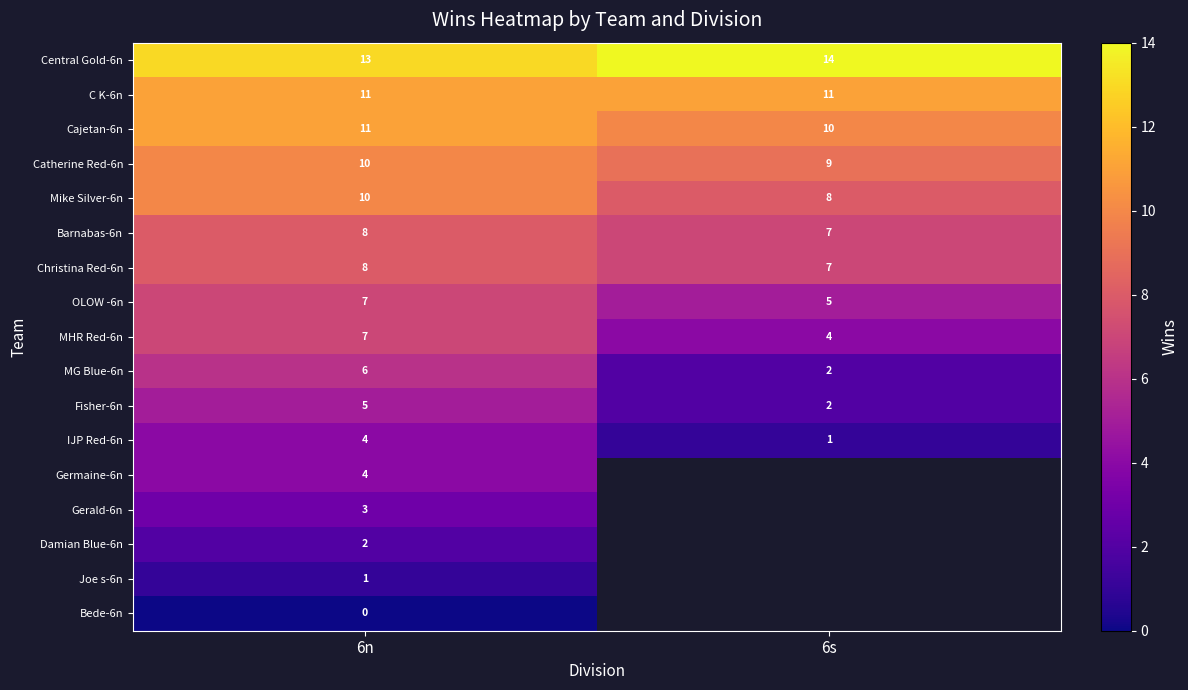

The C K-6n series shows 3 at 6s. True or false?

False